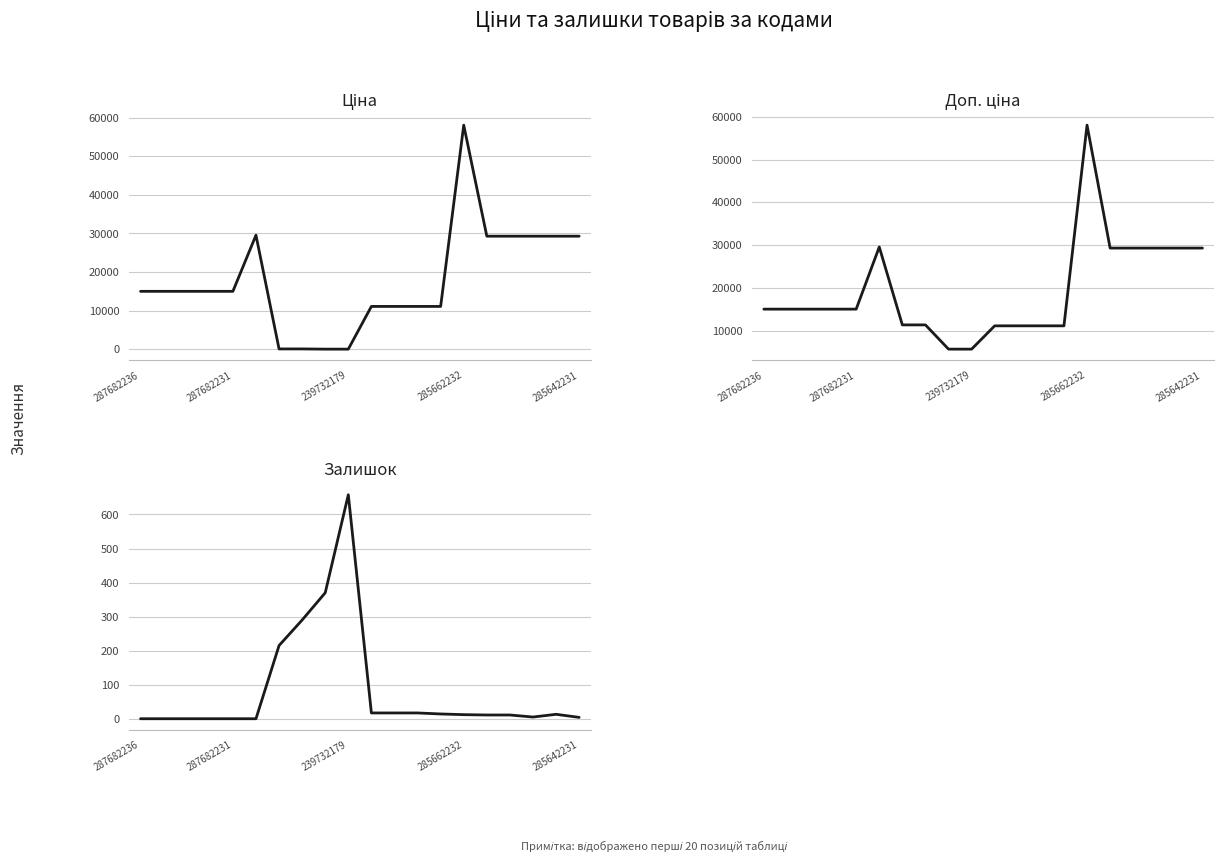

Is it true that Ціна equals 11113.6 at 13?

True